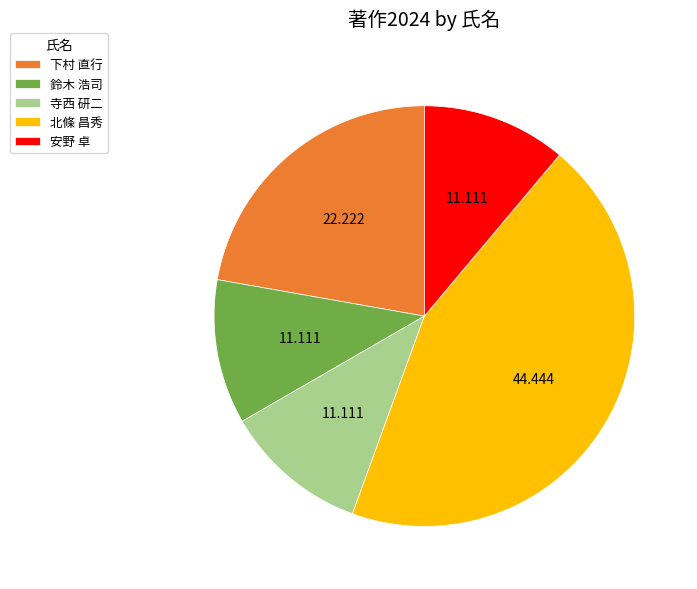

Which slice is the largest?

北條 昌秀